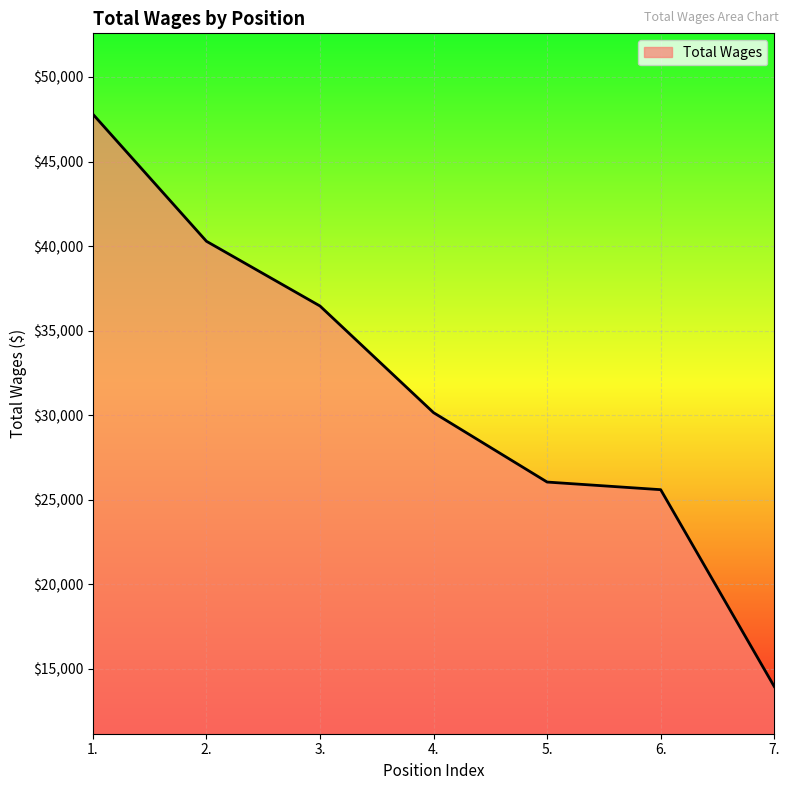

True or false: the data shows 26044 at 5..

True